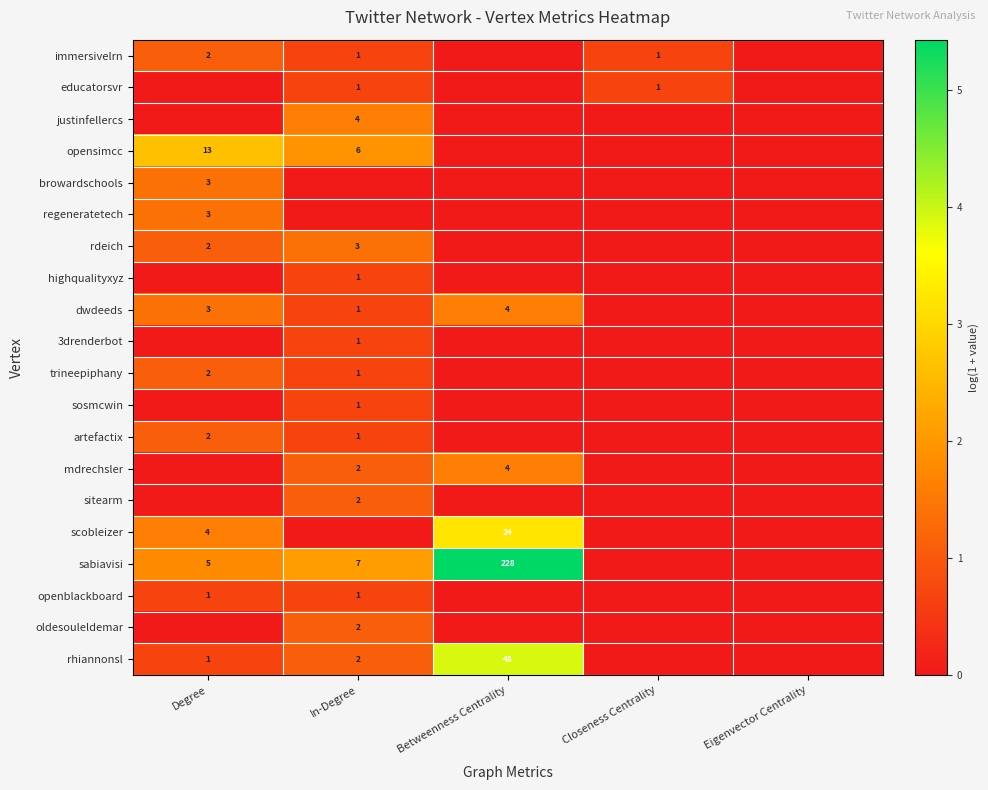

The browardschools series shows 3 at Degree. True or false?

True